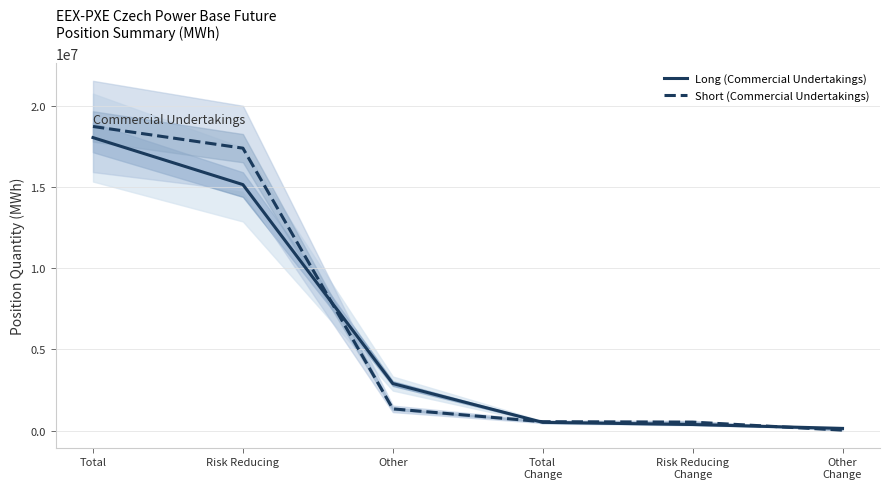

The Short (Commercial Undertakings) series shows 544980 at Total
Change. True or false?

True